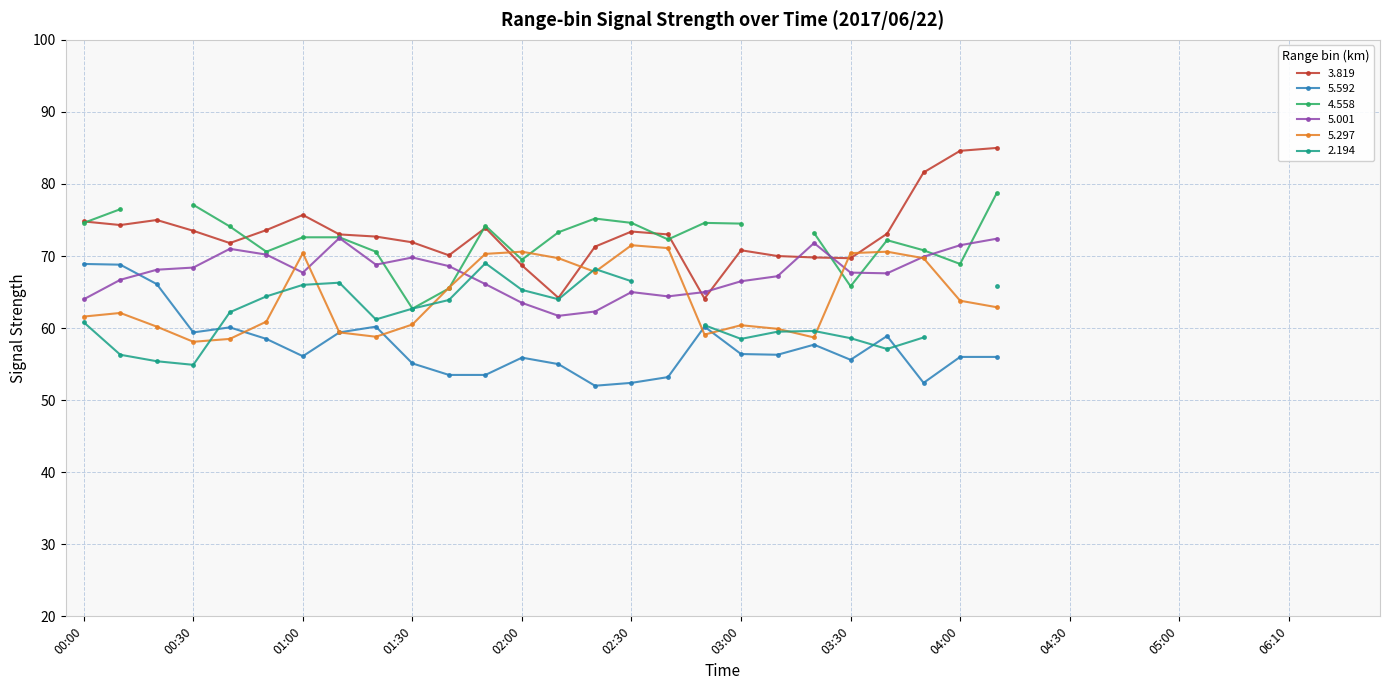

How many data points does each series have?

26